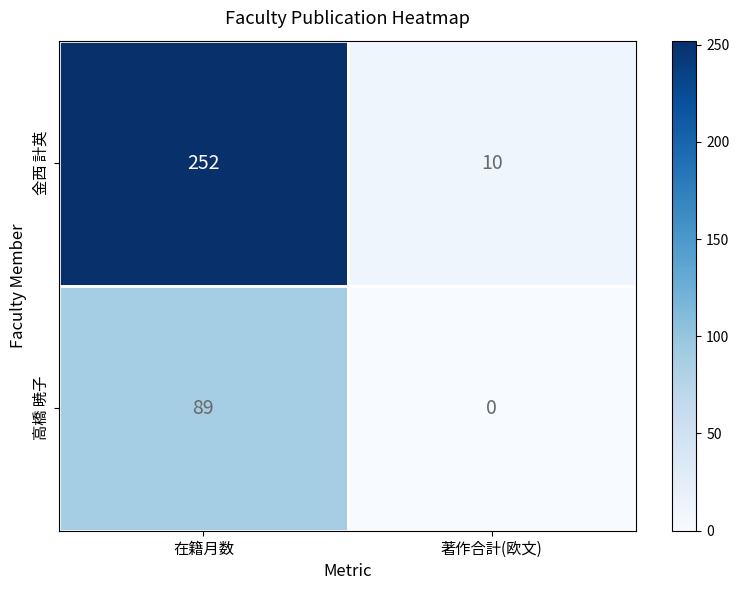

Reading right to left, transcribe all the data shown in this chart.

金西 計英: 10	252
高橋 暁子: 0	89